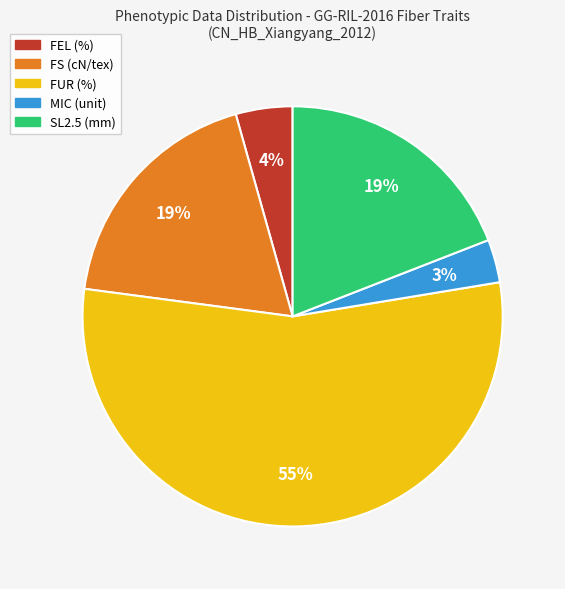

To the nearest percent, what is the average slice percentage?

20%